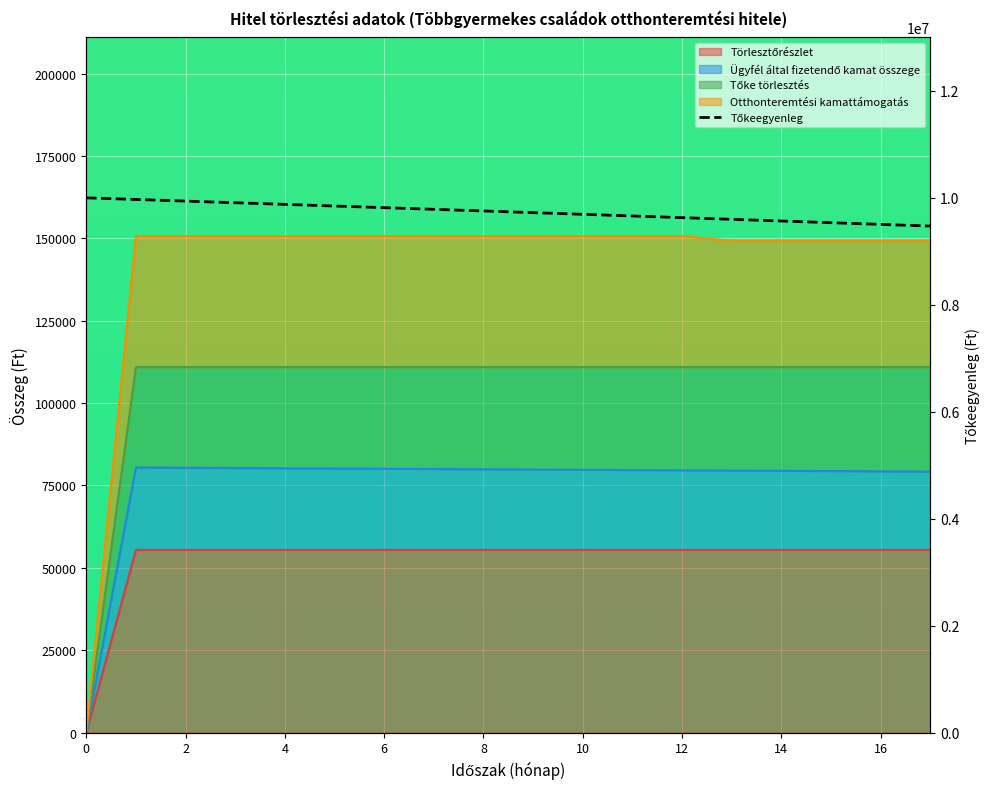

At which label is Tőkeegyenleg closest to 9735846?

9